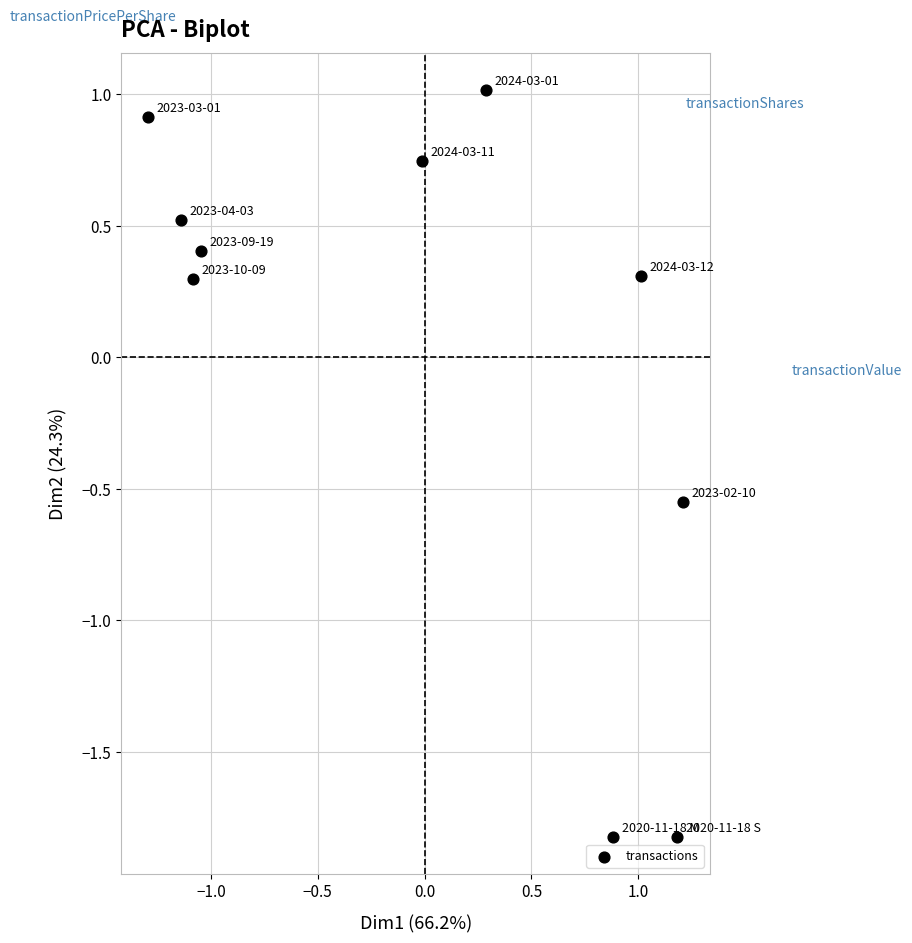

What is the range of X values (max minus min)?

2.5